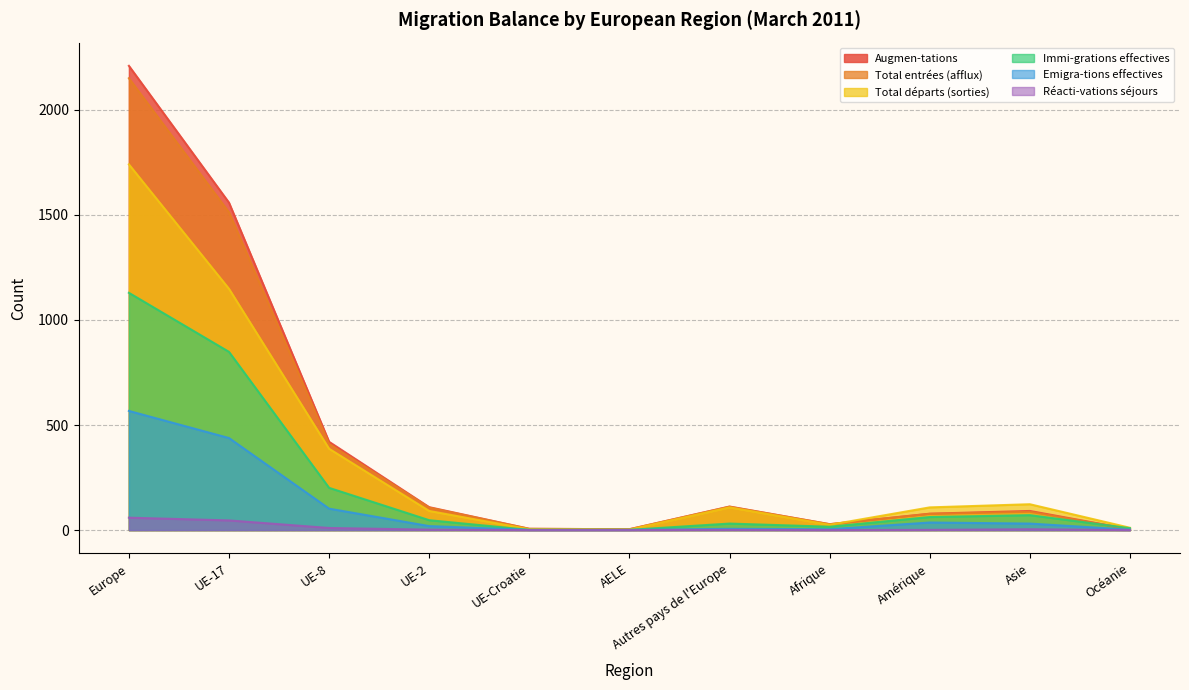

True or false: Total départs (sorties) has a value of 17 at Océanie.

False